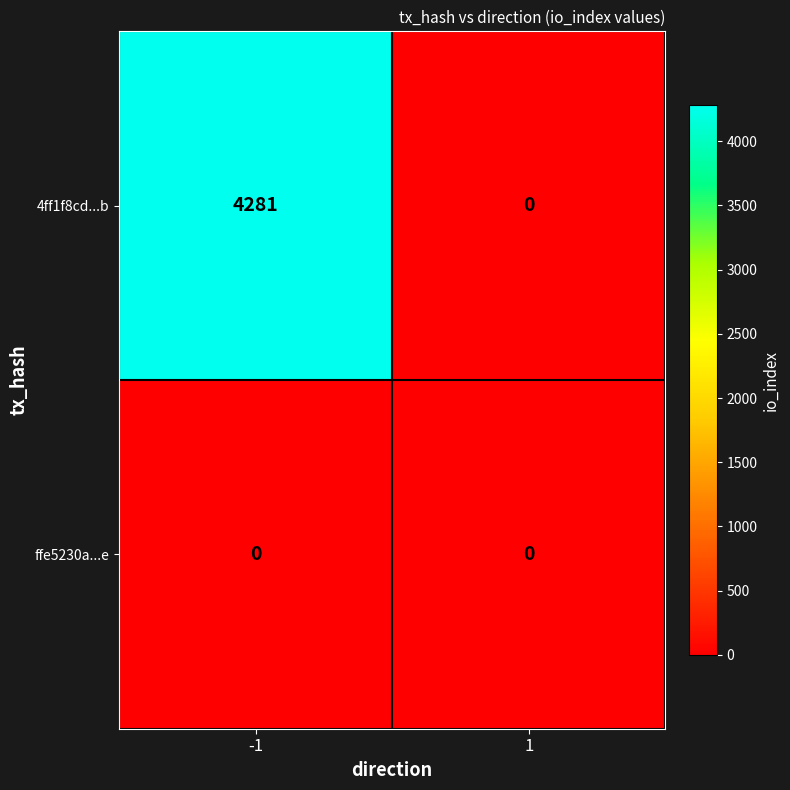

Reading left to right, extract all data points from this chart.

4ff1f8cd...b: -1=4281	1=0
ffe5230a...e: -1=0	1=0